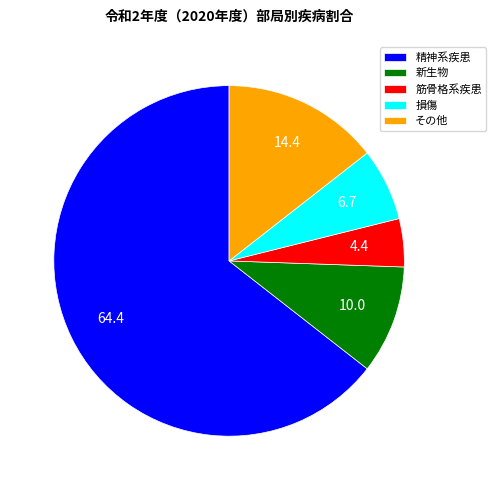

Does any single category account for the majority?

Yes